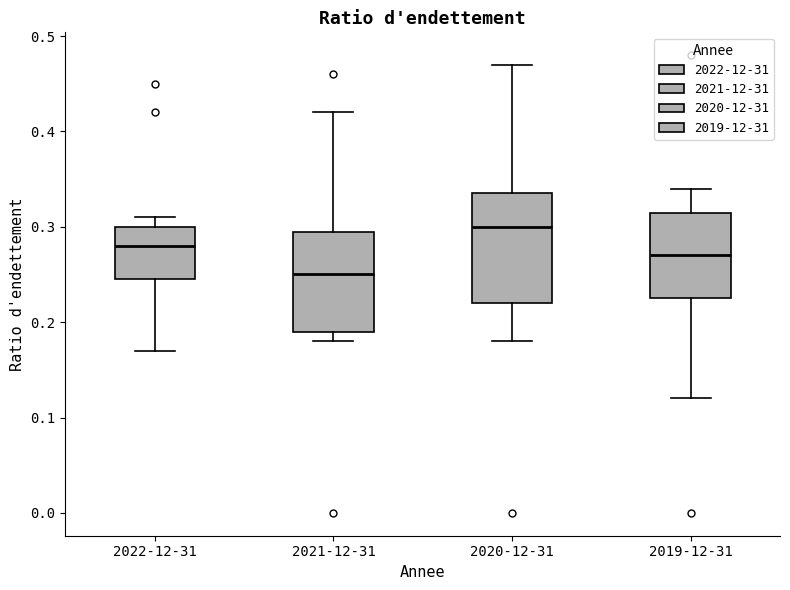

Where is the upper edge of the box for 2019-12-31 on the y-axis? The values are not printed on the chart, so give them approximately, as read against the axis.

0.32